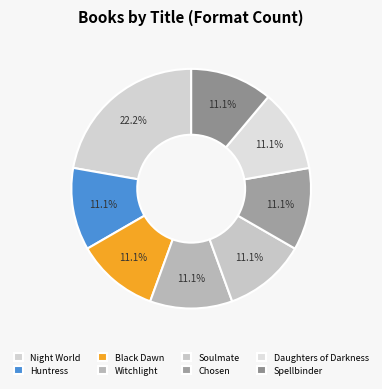

How many slices are in this pie chart?

8